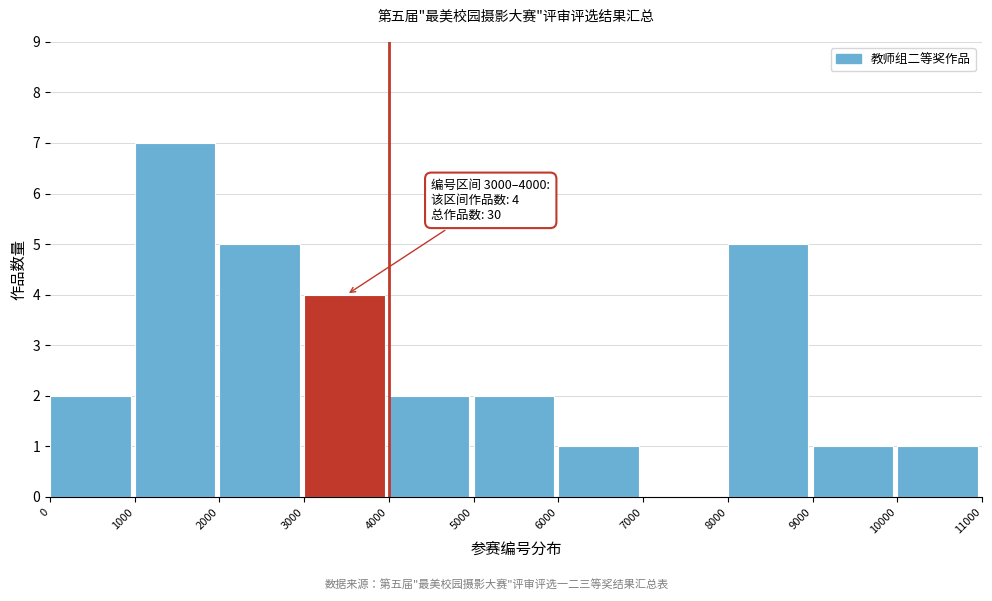

Which range on the x-axis has the tallest bar?

1000 to 2000